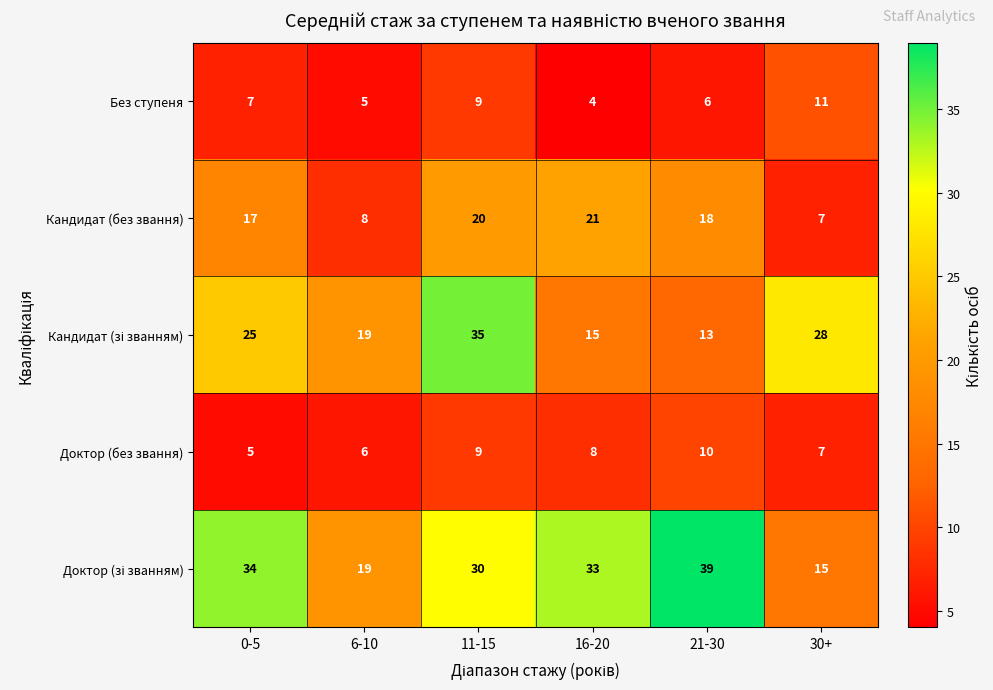

What is the total value across all series at 30+?

68